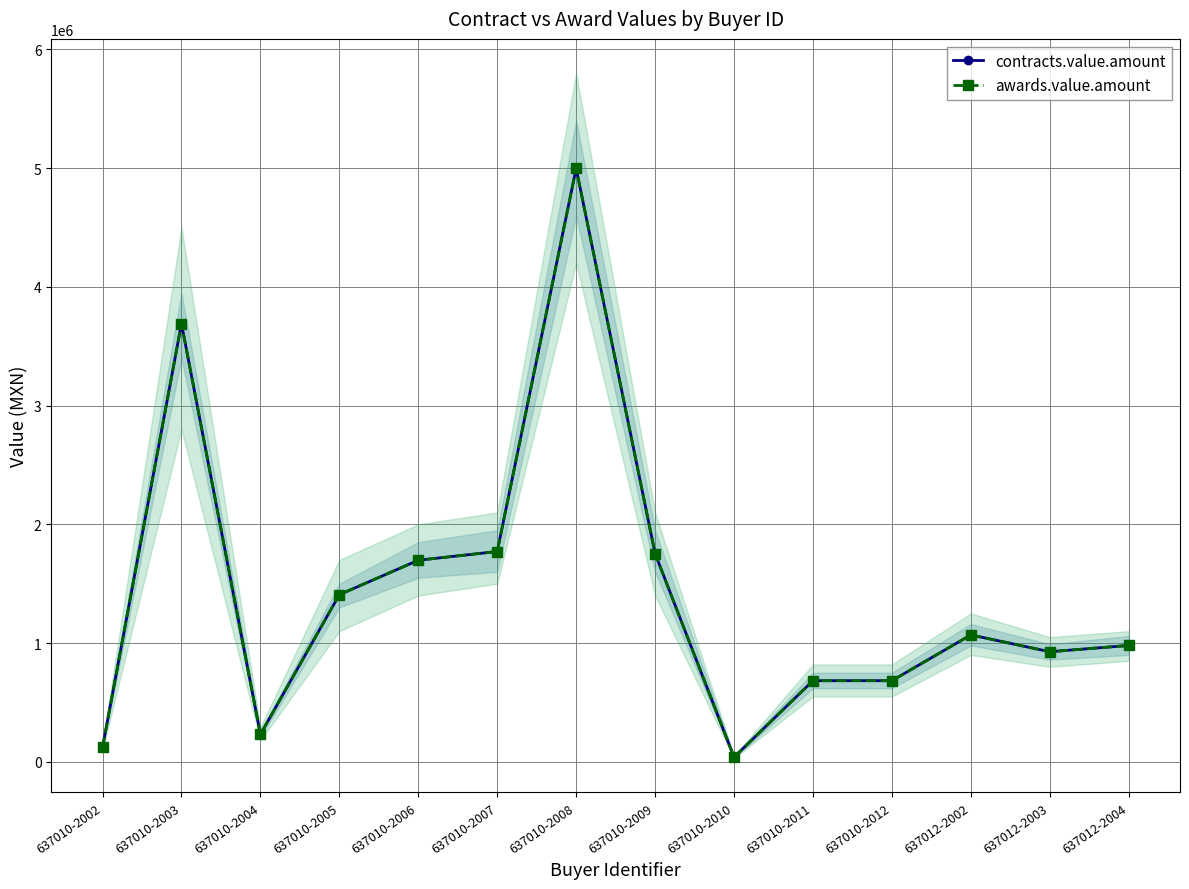

How many values in the contracts.value.amount series exceed 1068588?

6